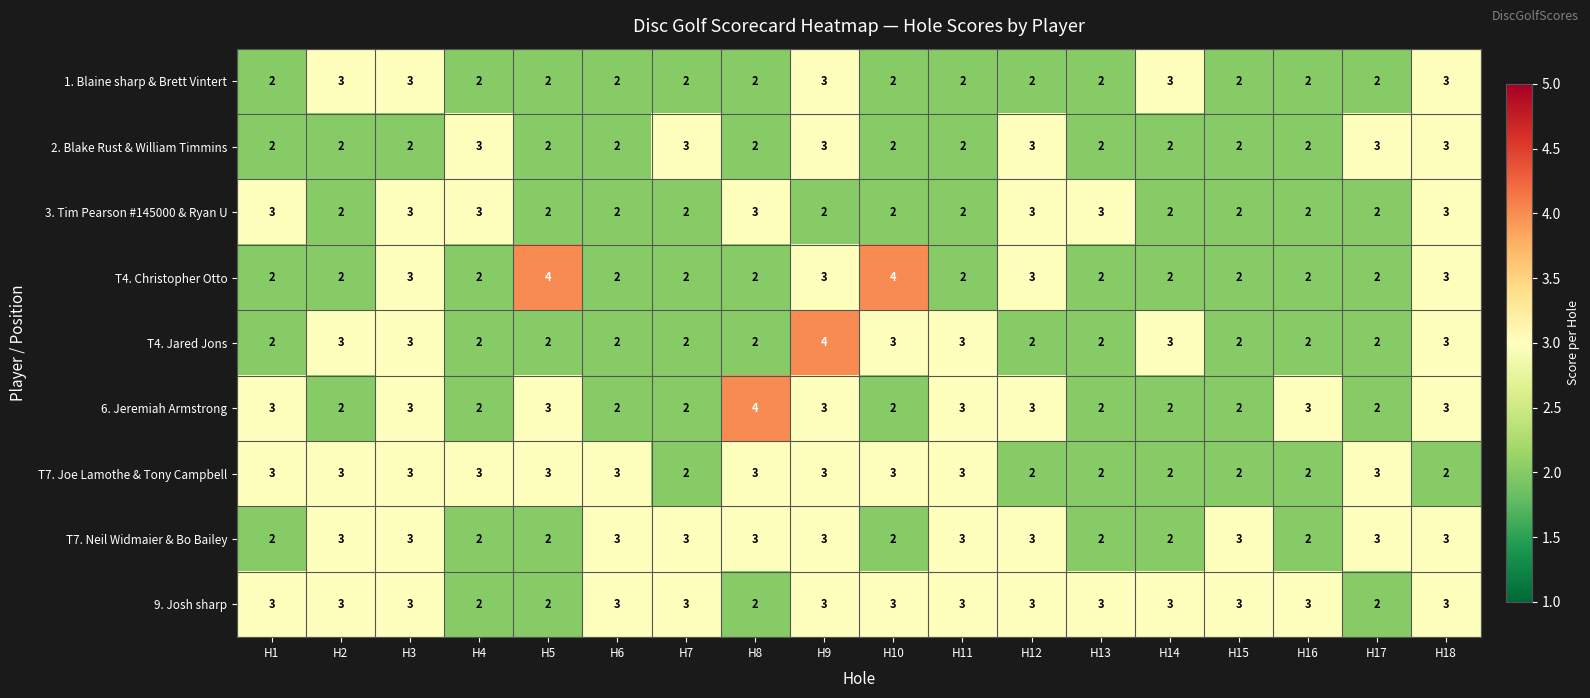

How many 9. Josh sharp values are between 3 and 4?

14